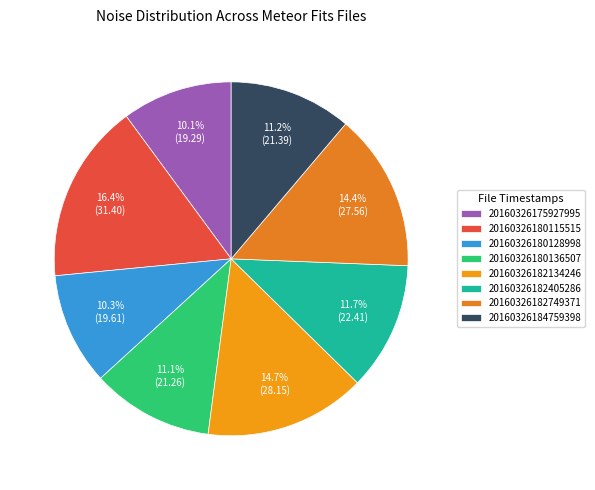

To the nearest percent, what is the average slice percentage?

12%